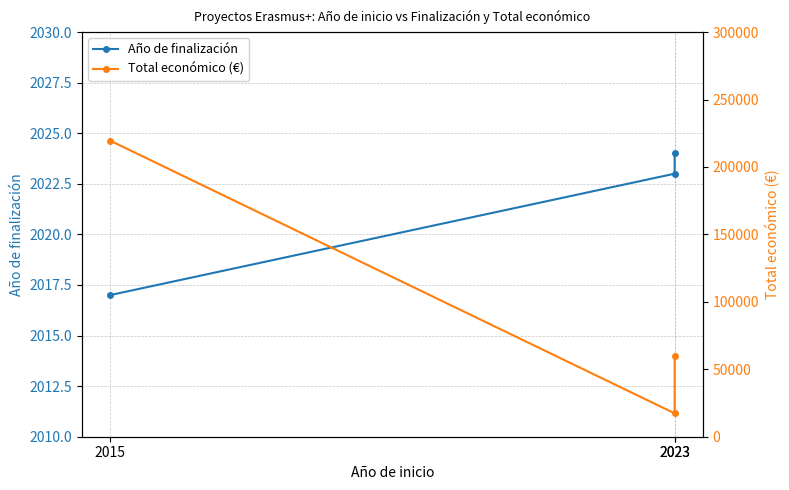

What is the minimum value shown in the chart?

2017